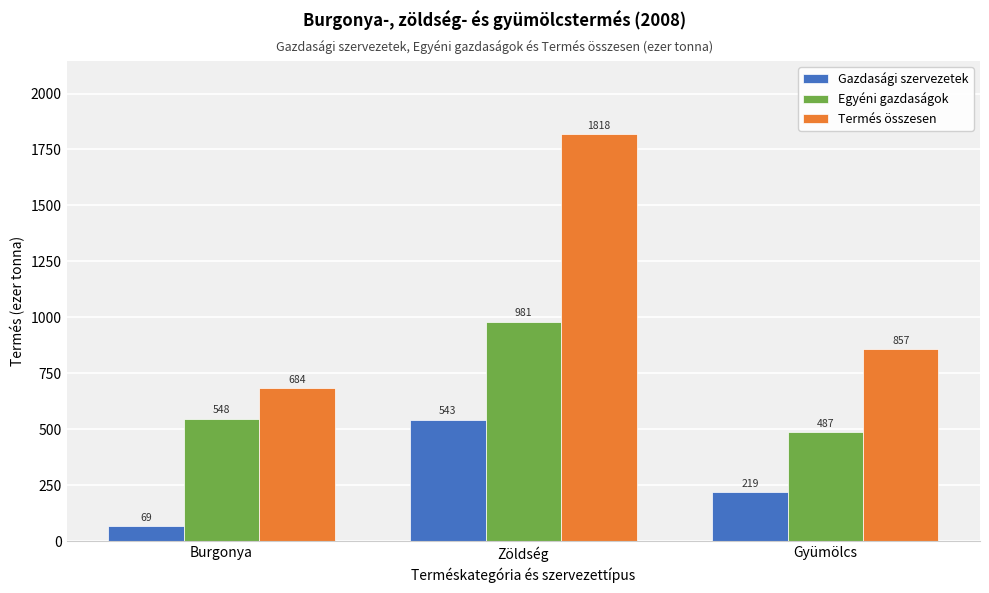

Reading left to right, what are all the values shown in this chart?

Gazdasági szervezetek: 69	543	219
Egyéni gazdaságok: 548	981	487
Termés összesen: 684	1818	857